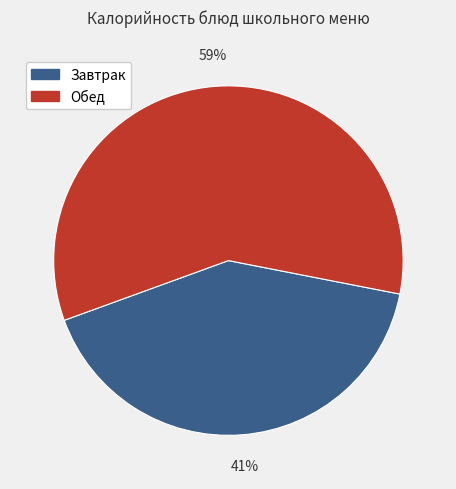

To the nearest percent, what is the average slice percentage?

50%